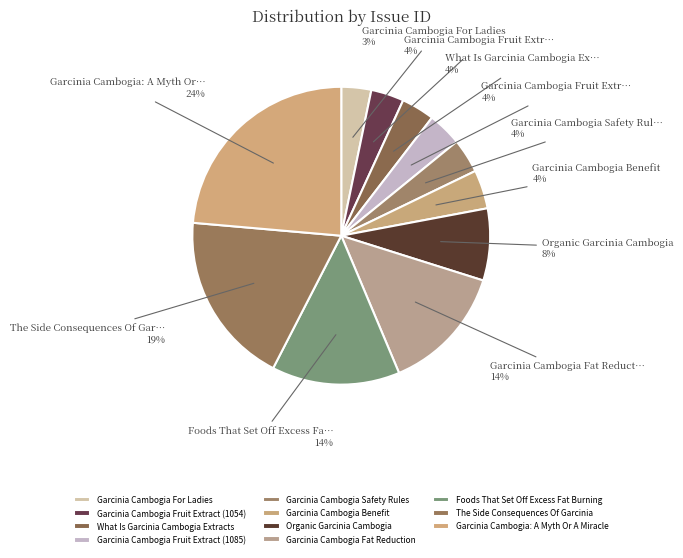

Do Garcinia Cambogia Fruit Extract (1054) and Foods That Set Off Excess Fat Burning together represent more than half of the pie?

No